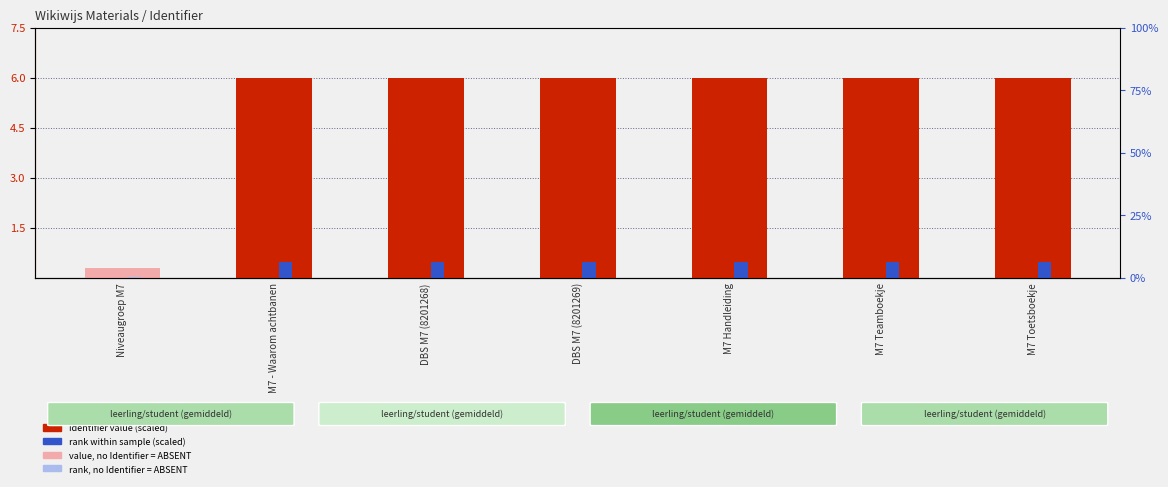

What position from the left is M7 Teamboekje?

6